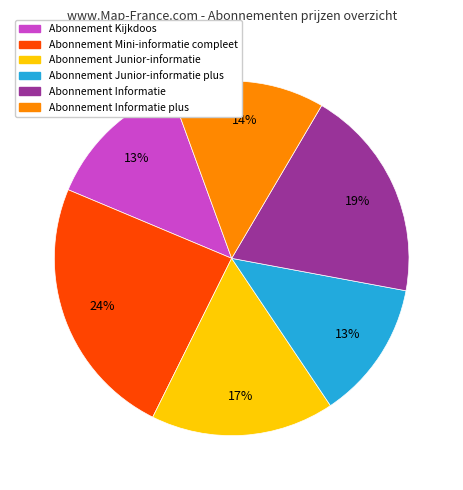

What is the ratio of the value at Abonnement Junior-informatie plus to the value at Abonnement Mini-informatie compleet?

0.5